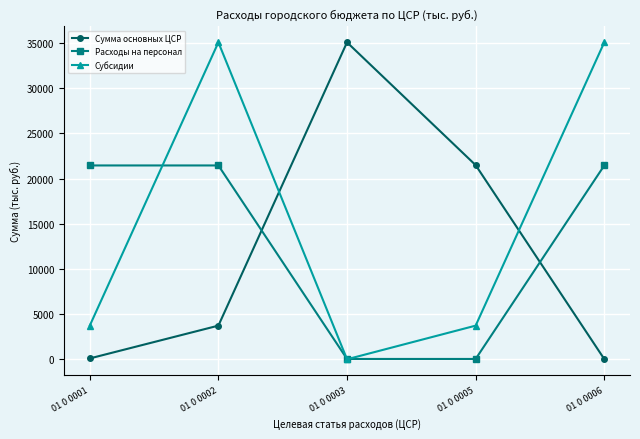

Rank the series by their average value, from lowest to highest.

Сумма основных ЦСР, Расходы на персонал, Субсидии